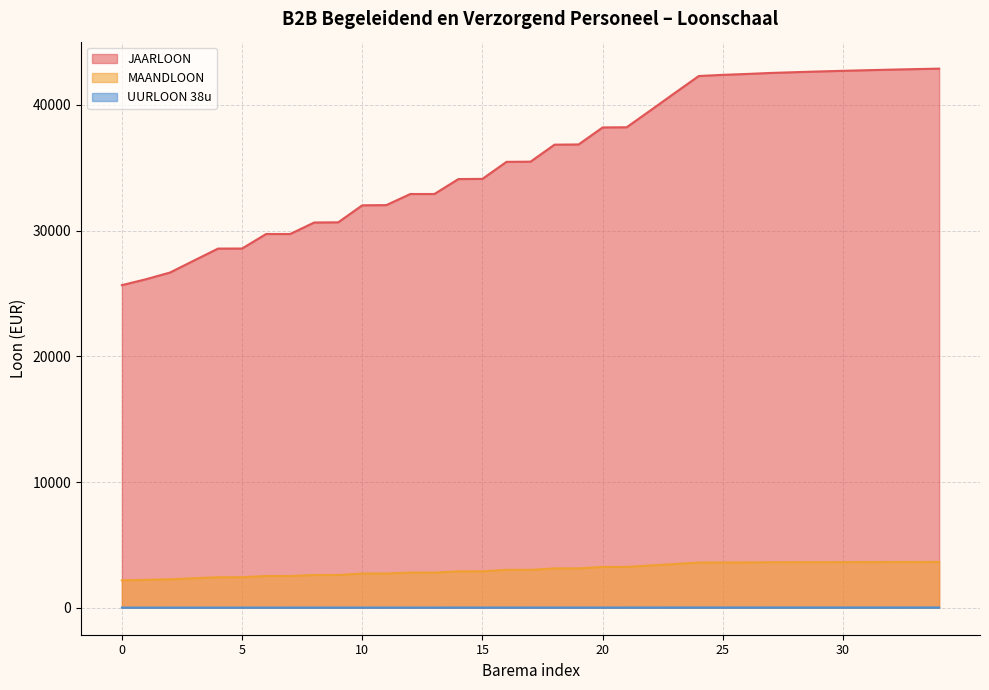

Between 12 and 23, which series saw the biggest shift?

MAANDLOON